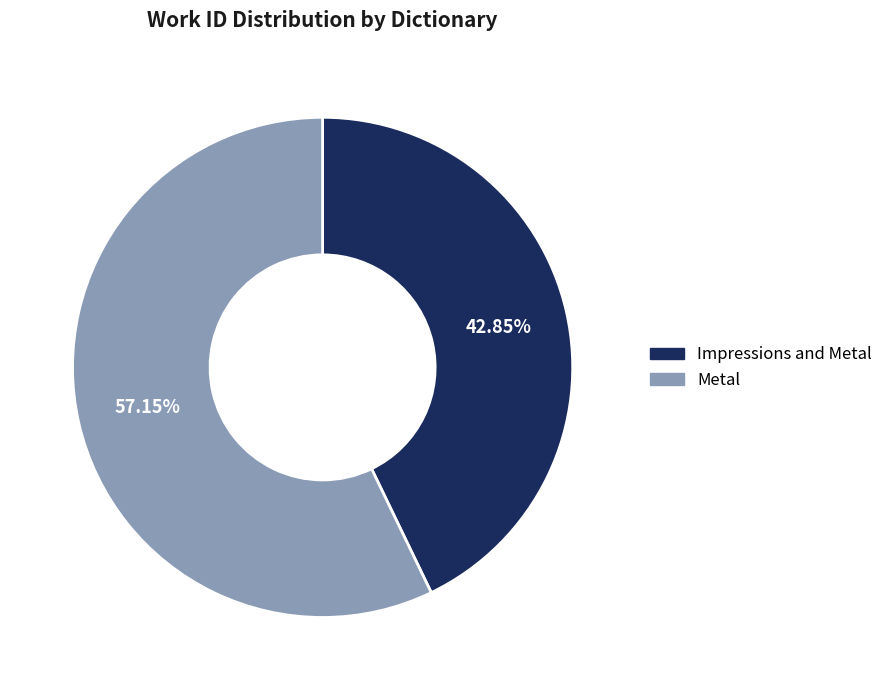

Is it true that Impressions and Metal is 30% of the pie?

False